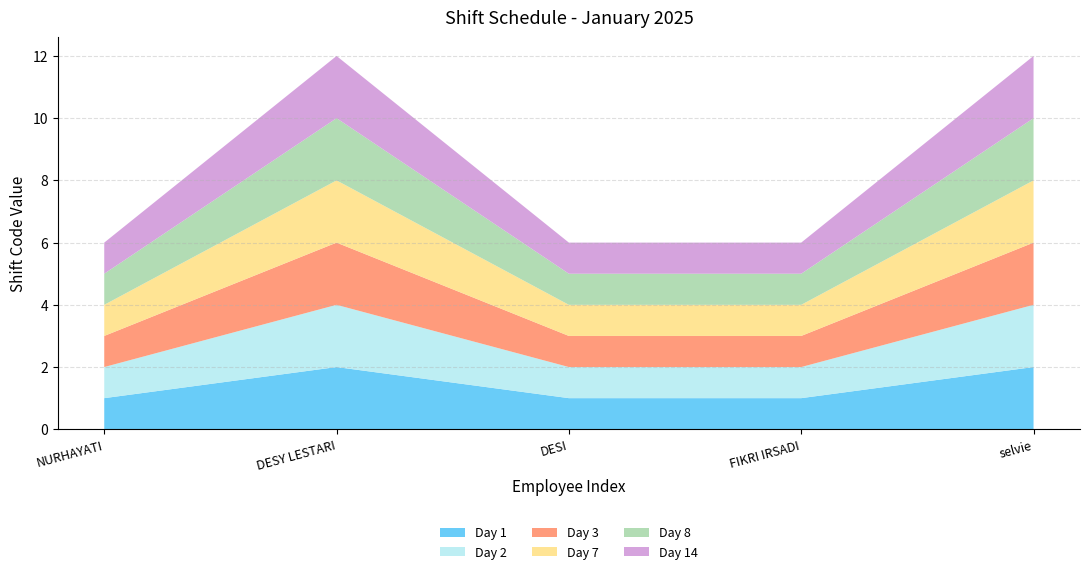

Reading left to right, extract all data points from this chart.

Day 1: 1	2	1	1	2
Day 2: 1	2	1	1	2
Day 3: 1	2	1	1	2
Day 7: 1	2	1	1	2
Day 8: 1	2	1	1	2
Day 14: 1	2	1	1	2